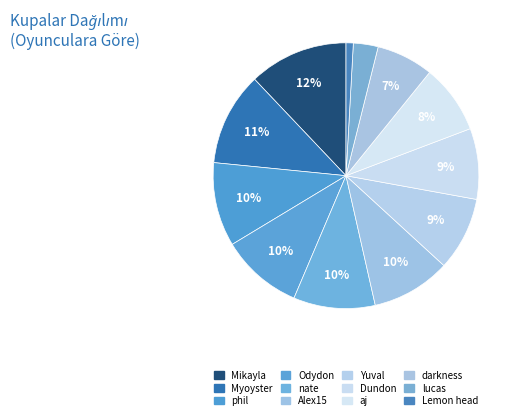

How many slices are in this pie chart?

12